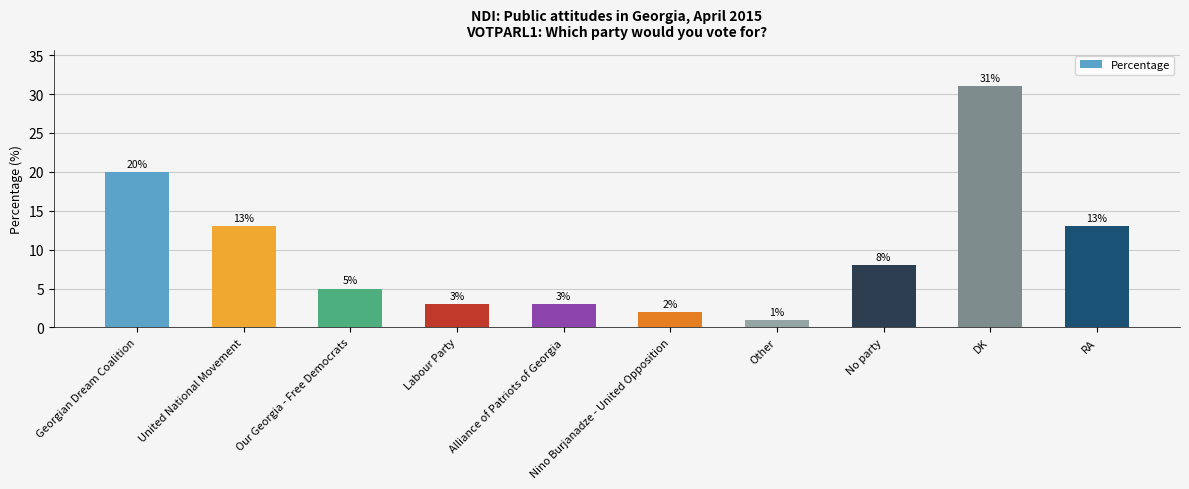

True or false: the data shows 3 at Labour Party.

True